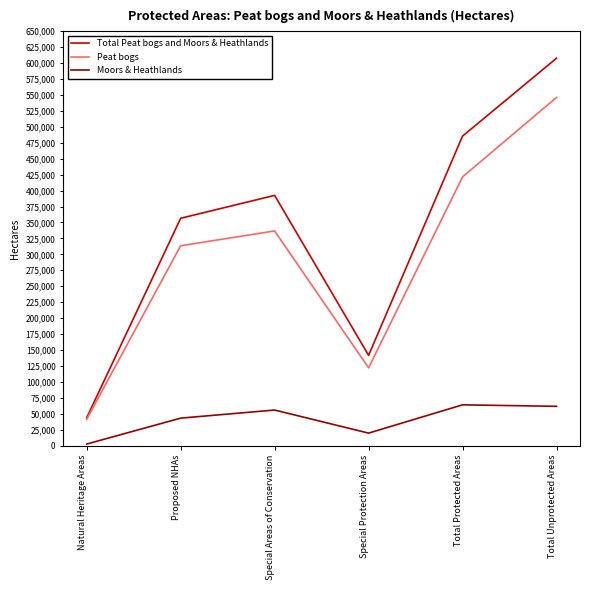

In Moors & Heathlands, how many points are higher than both neighbors (excluding endpoints)?

2